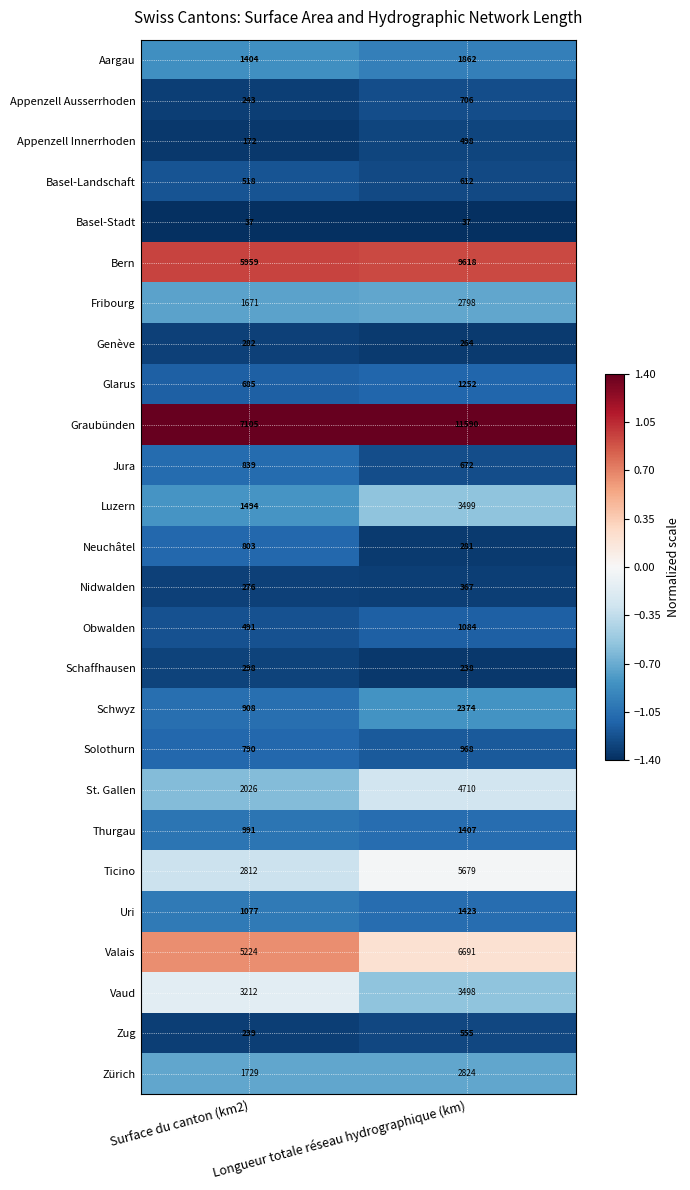

Which series has the largest total across all categories?

Graubünden